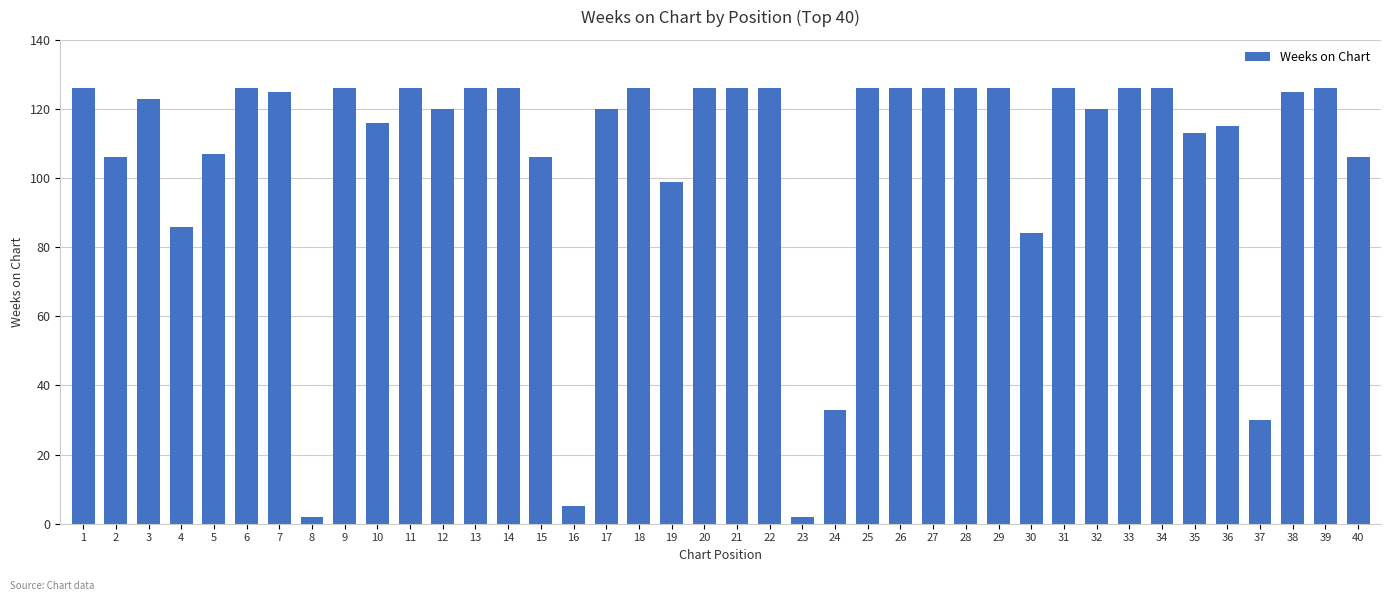

What is the maximum value shown in the chart?

126